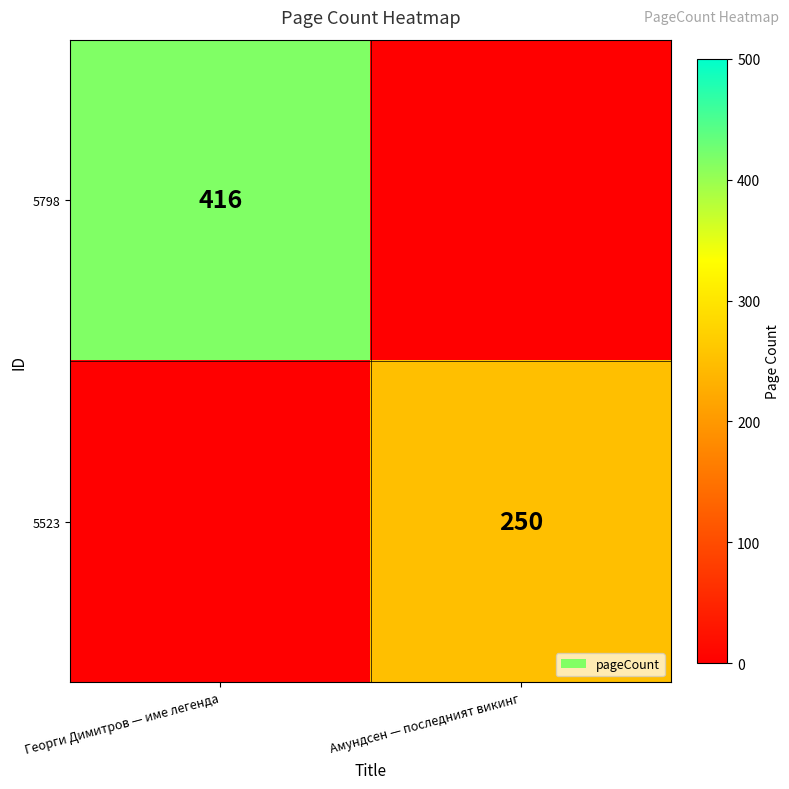

True or false: 5798 has a value of 416 at Георги Димитров — име легенда.

True